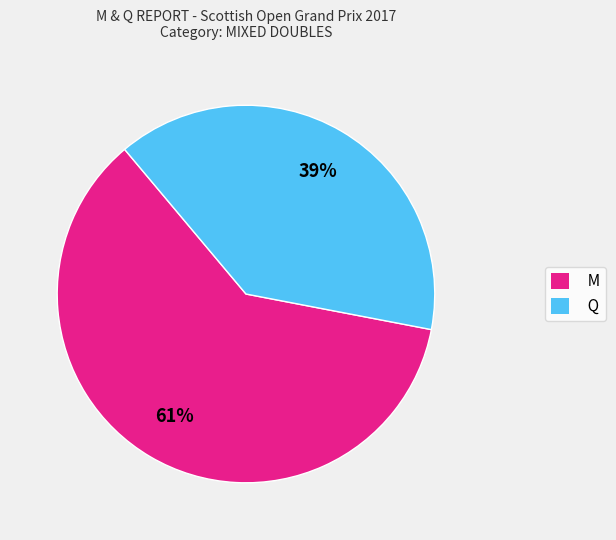

Which slice is the largest?

M